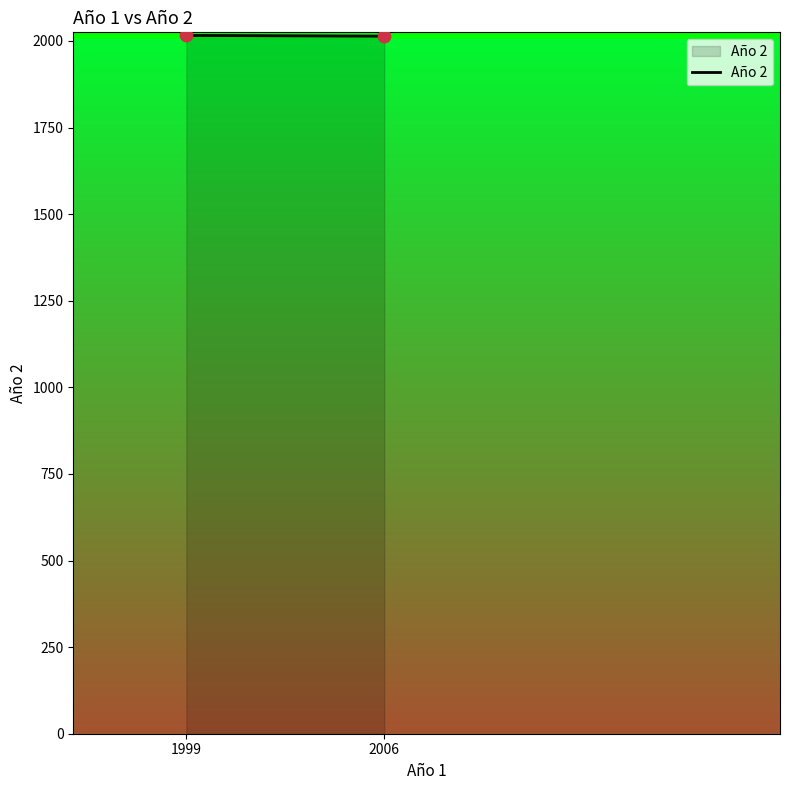

What is the average Y value?

2015